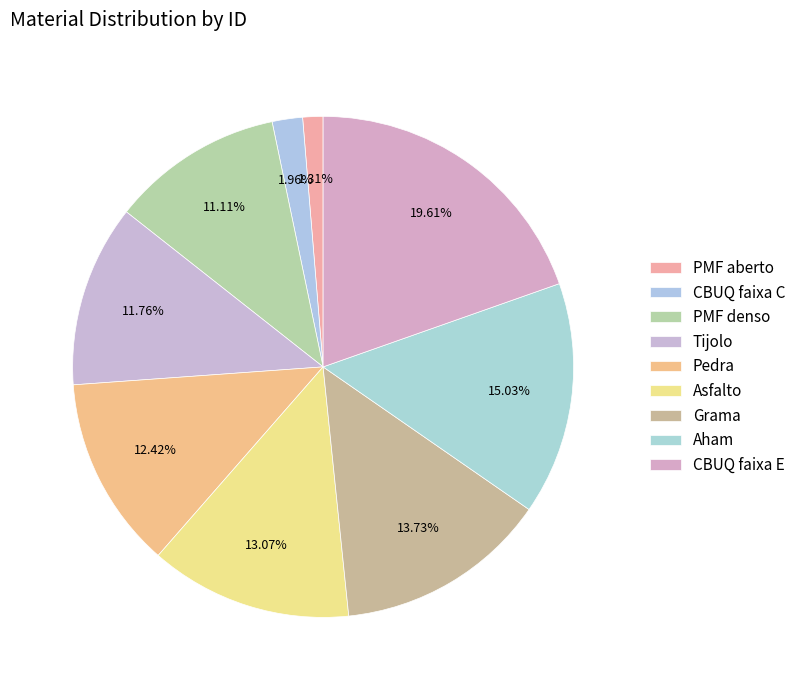

Rank the categories by value from lowest to highest.

PMF aberto, CBUQ faixa C, PMF denso, Tijolo, Pedra, Asfalto, Grama, Aham, CBUQ faixa E